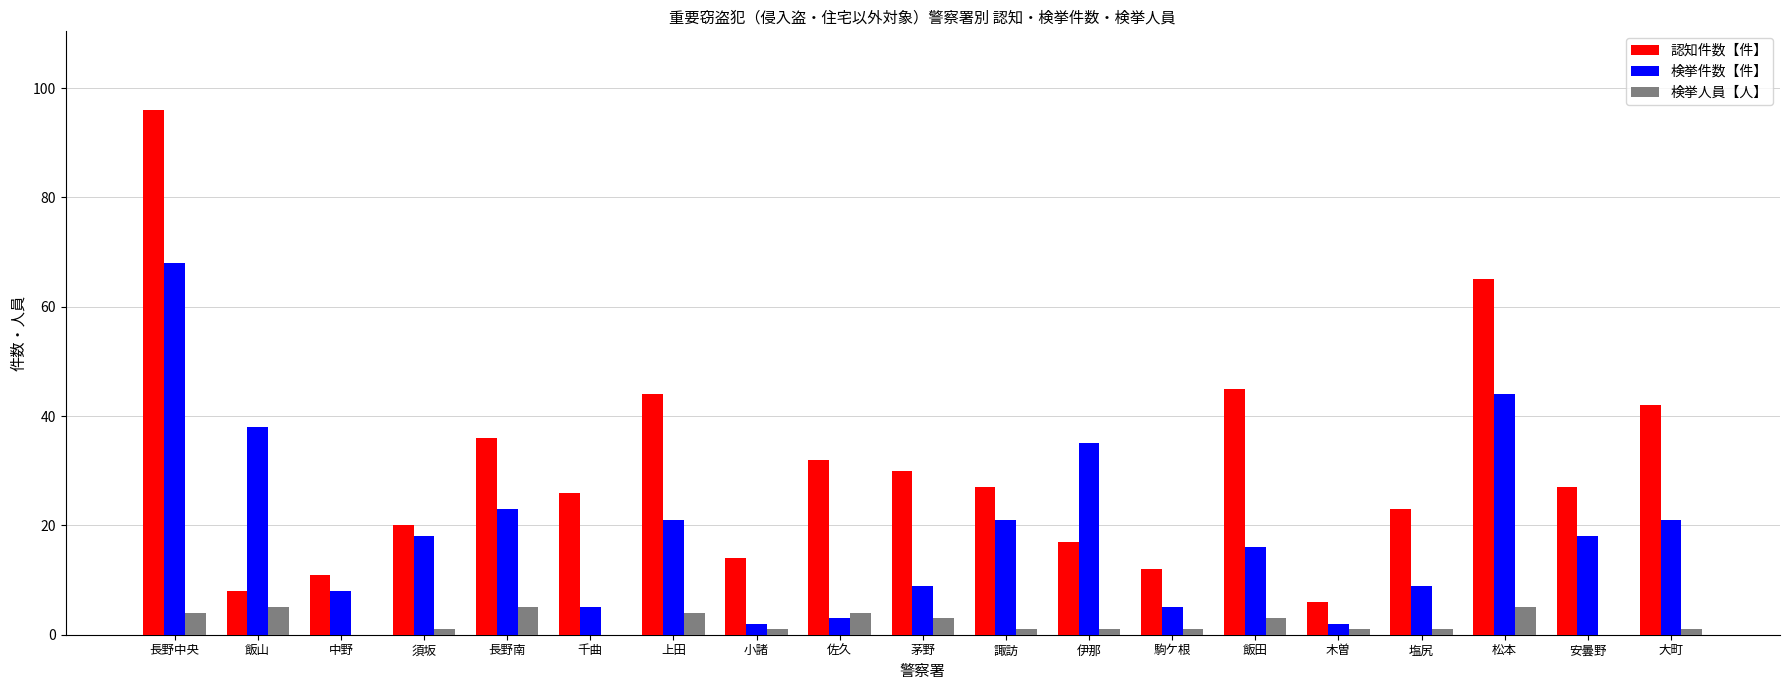

What is the maximum value shown in the chart?

96